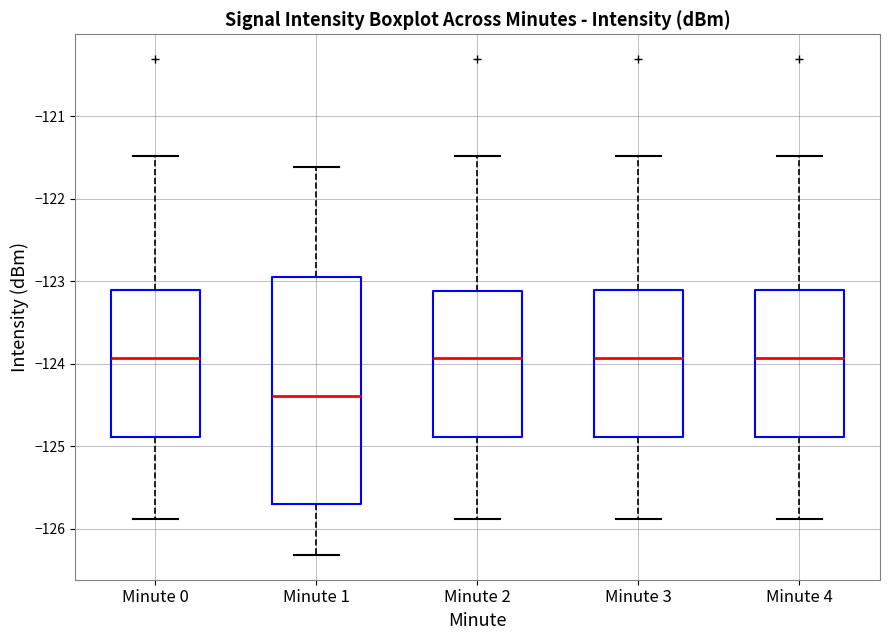

Reading left to right, read every box against the y-axis: the position of its median line, the range the box covers, and the ends of its whiskers. The values are not printed on the chart, so give them approximately, as read against the axis.

Minute 0: median -123.9, box -124.9 to -123.1, whiskers -125.9 to -121.5
Minute 1: median -124.4, box -125.7 to -123.0, whiskers -126.3 to -121.6
Minute 2: median -123.9, box -124.9 to -123.1, whiskers -125.9 to -121.5
Minute 3: median -123.9, box -124.9 to -123.1, whiskers -125.9 to -121.5
Minute 4: median -123.9, box -124.9 to -123.1, whiskers -125.9 to -121.5